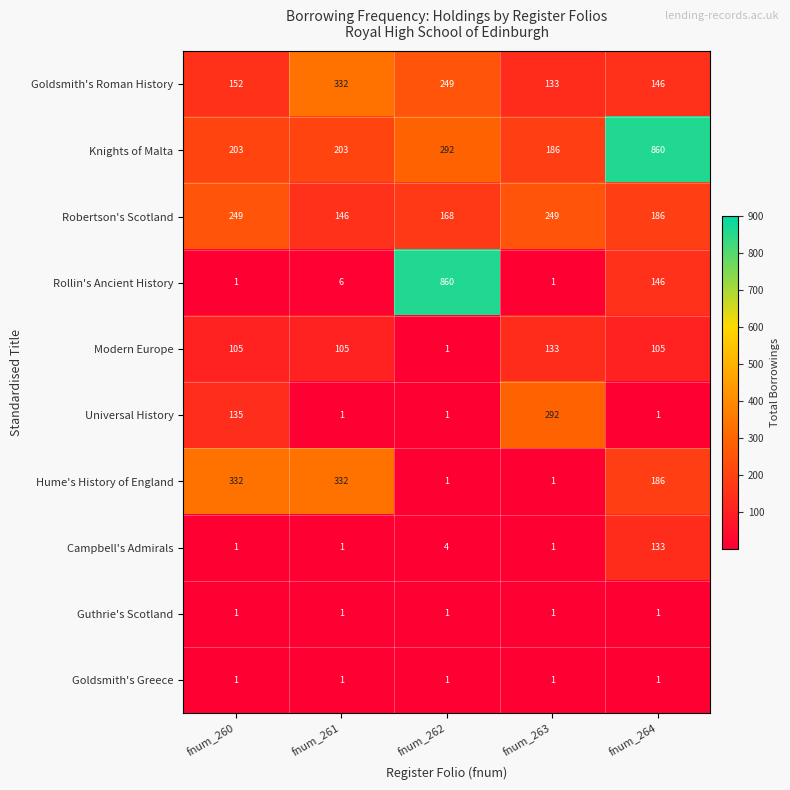

What is the average value of the Universal History series?

86